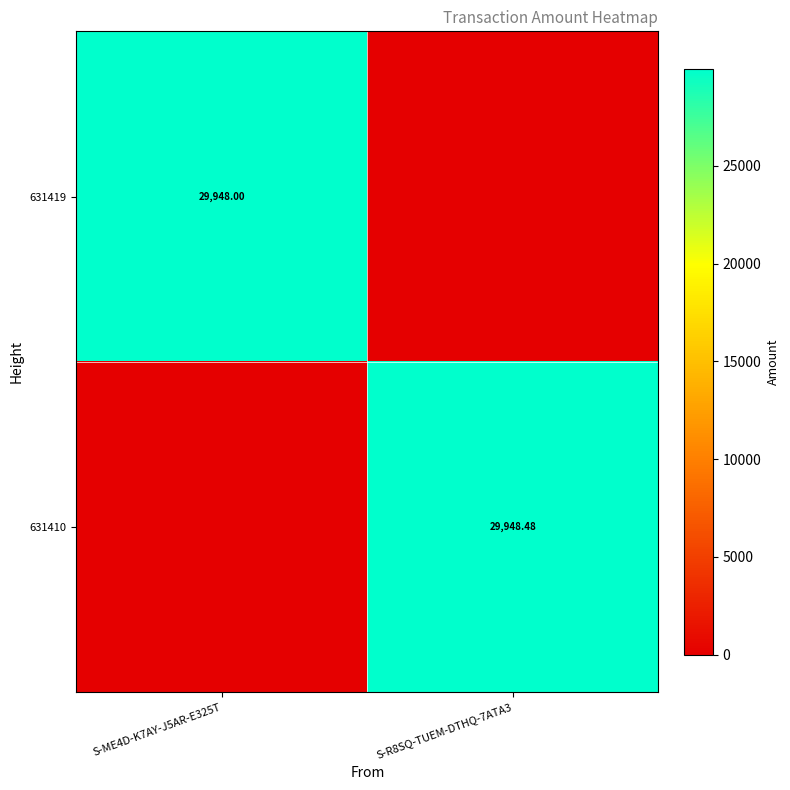

The value of 631419 at S-R8SQ-TUEM-DTHQ-7ATA3 is -12769.5. True or false?

False